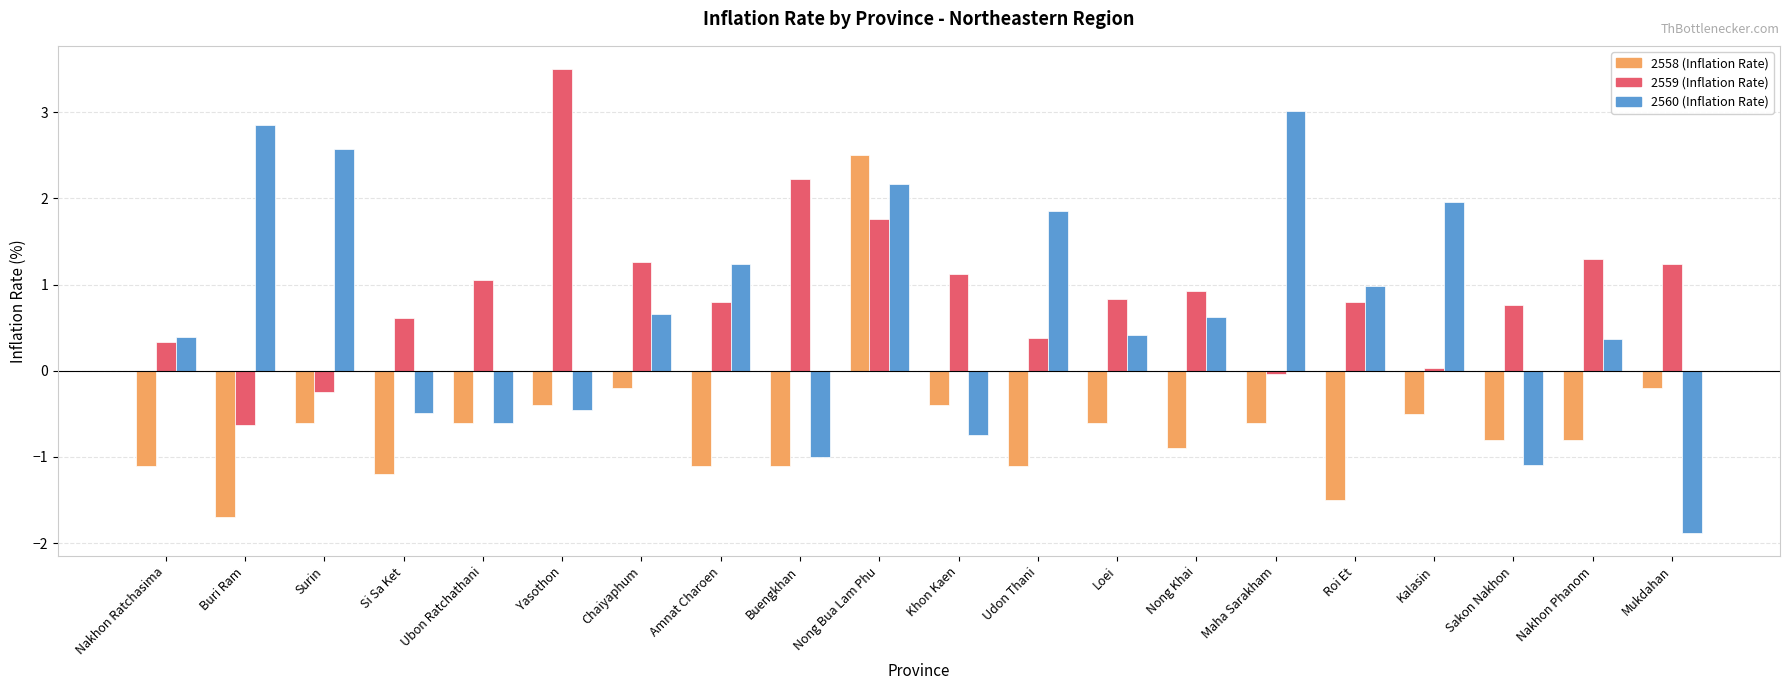

What is the spread (max minus min) of values at Nakhon Phanom?

2.1